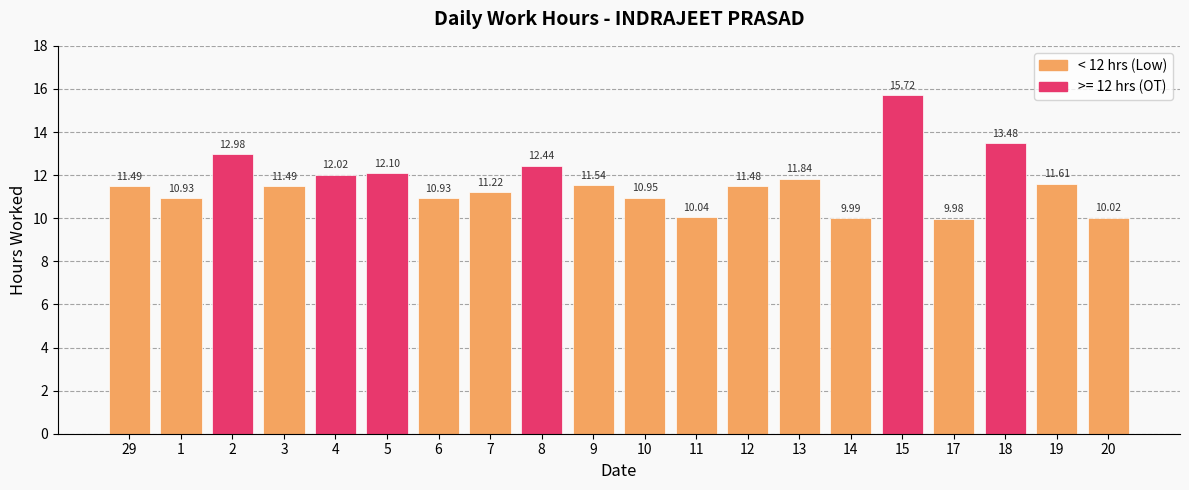

Does the chart contain any negative values?

No